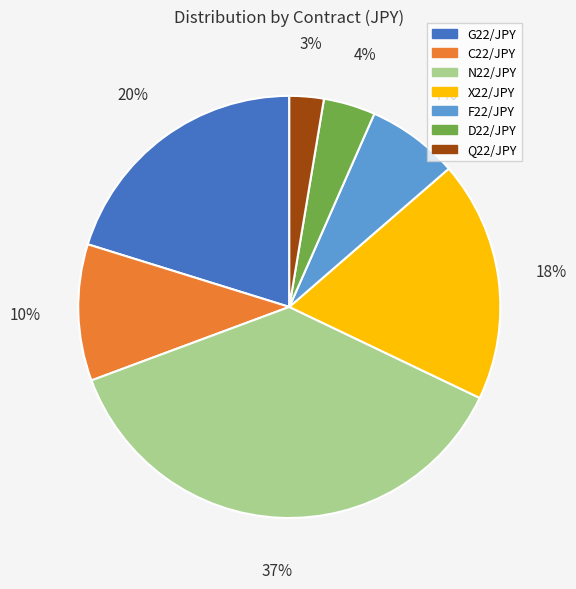

Is it true that C22/JPY is 4% of the pie?

False